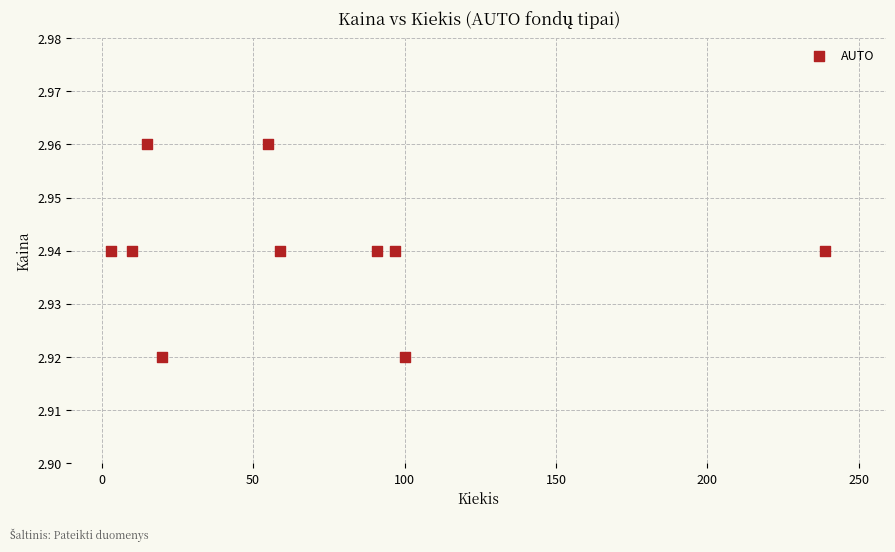

What is the range of X values (max minus min)?

236.0